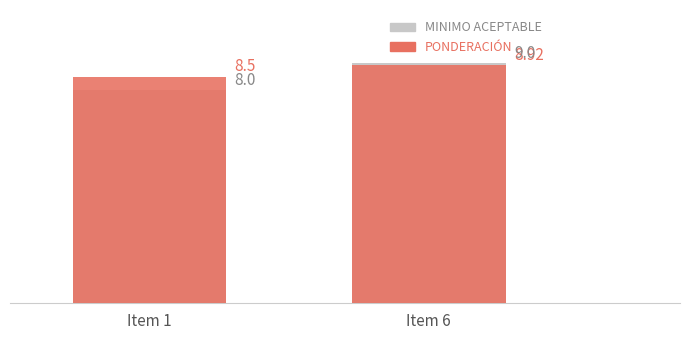

How many bars are there in each group?

2